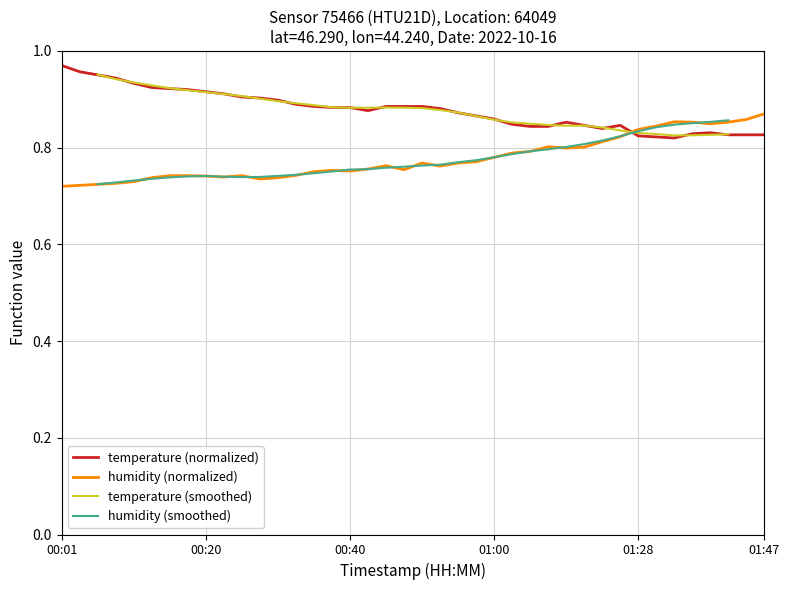

Which series has the largest total across all categories?

temperature